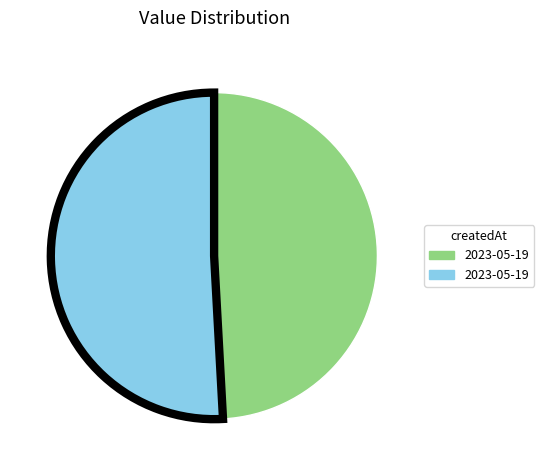

Does any single category account for the majority?

Yes